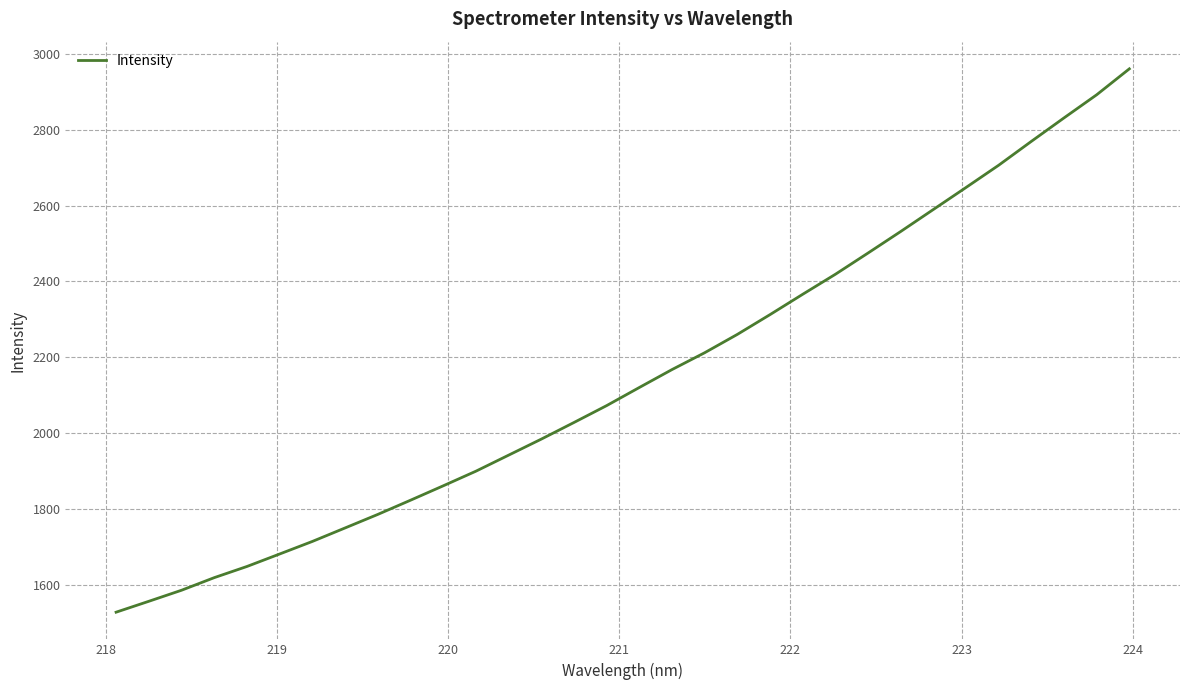

What is the difference between the second highest and second lowest values?

1334.2